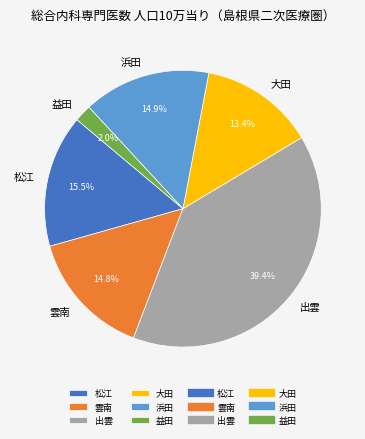

Combined, do 出雲 and 松江 account for over 50%?

Yes